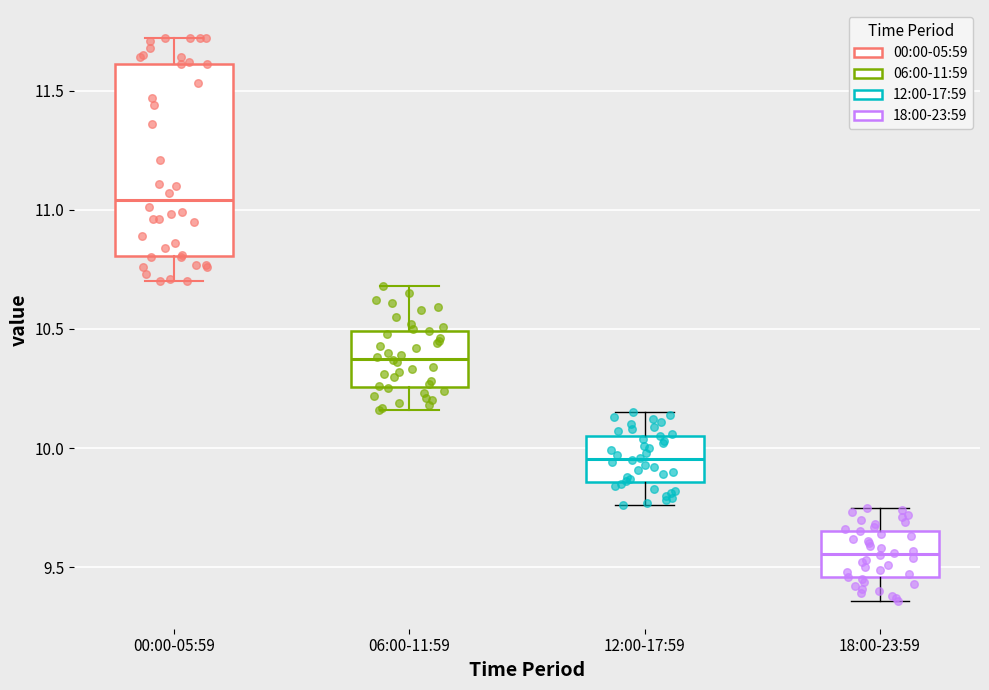

Reading left to right, transcribe this box plot: for each box, give where its median line is, the range the box spans, and where its two whiskers end, as read against the y-axis. The values are not printed on the chart, so give them approximately, as read against the axis.

00:00-05:59: median 11.05, box 10.80 to 11.60, whiskers 10.70 to 11.70
06:00-11:59: median 10.40, box 10.25 to 10.50, whiskers 10.15 to 10.70
12:00-17:59: median 9.95, box 9.85 to 10.05, whiskers 9.75 to 10.15
18:00-23:59: median 9.55, box 9.45 to 9.65, whiskers 9.35 to 9.75